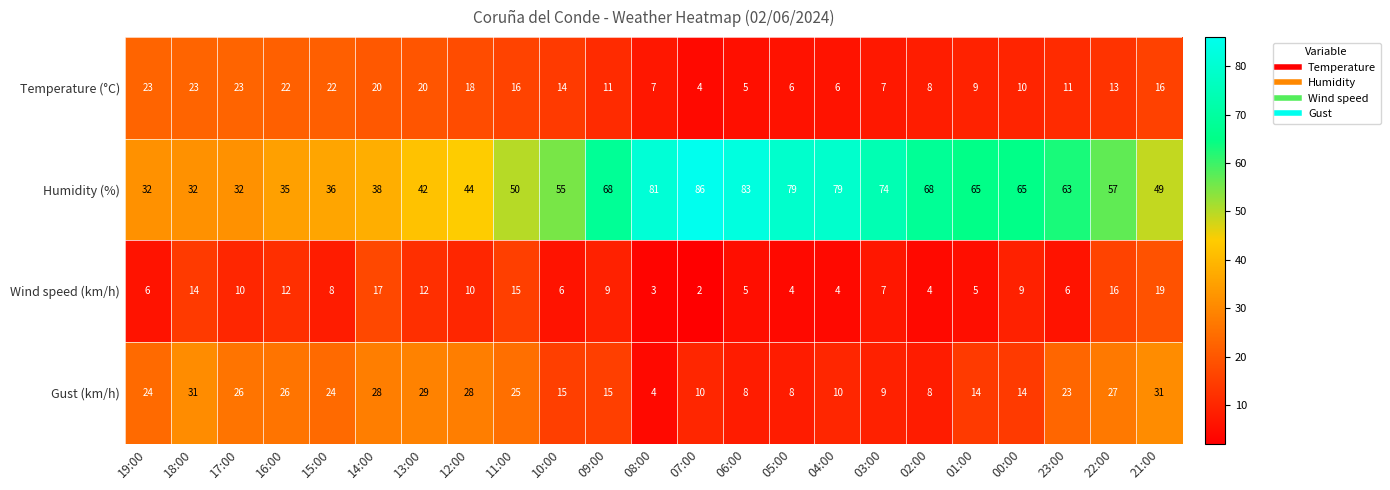

Which series has the largest total across all categories?

Humidity (%)